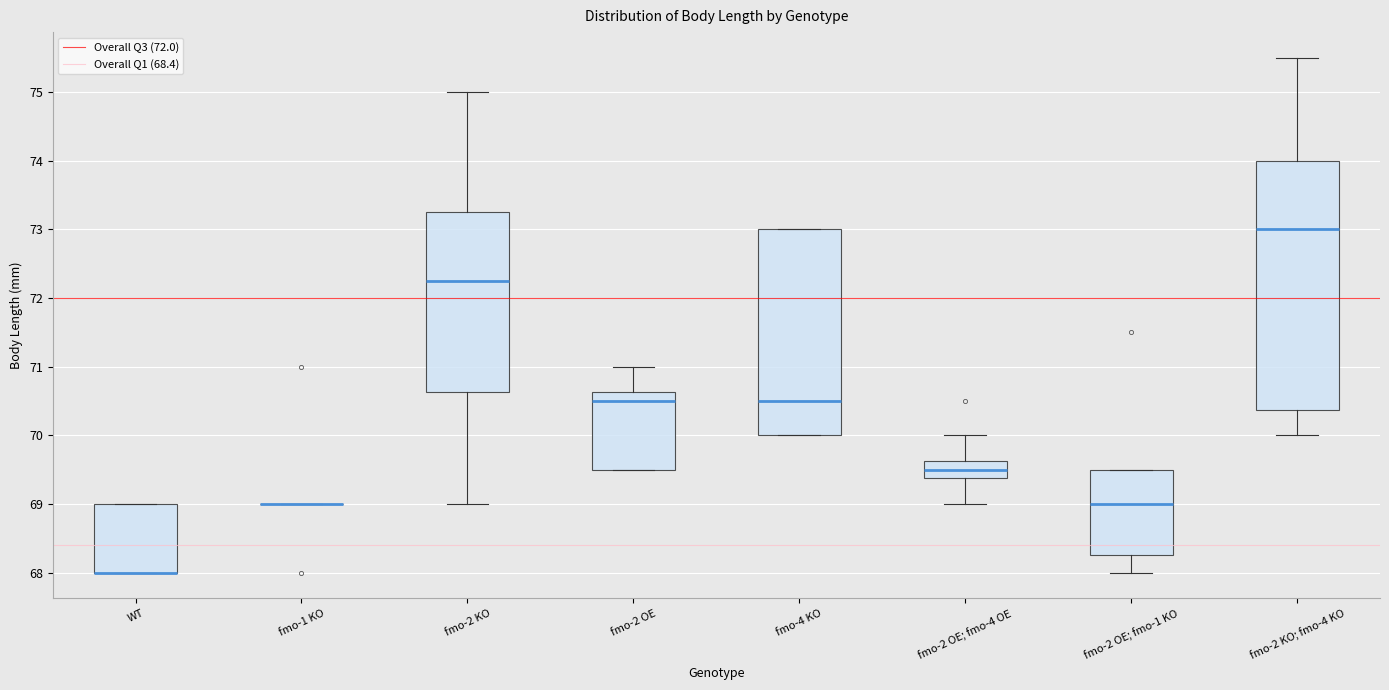

Which box is the tallest, from its lower edge to its upper edge?

fmo-2 KO; fmo-4 KO